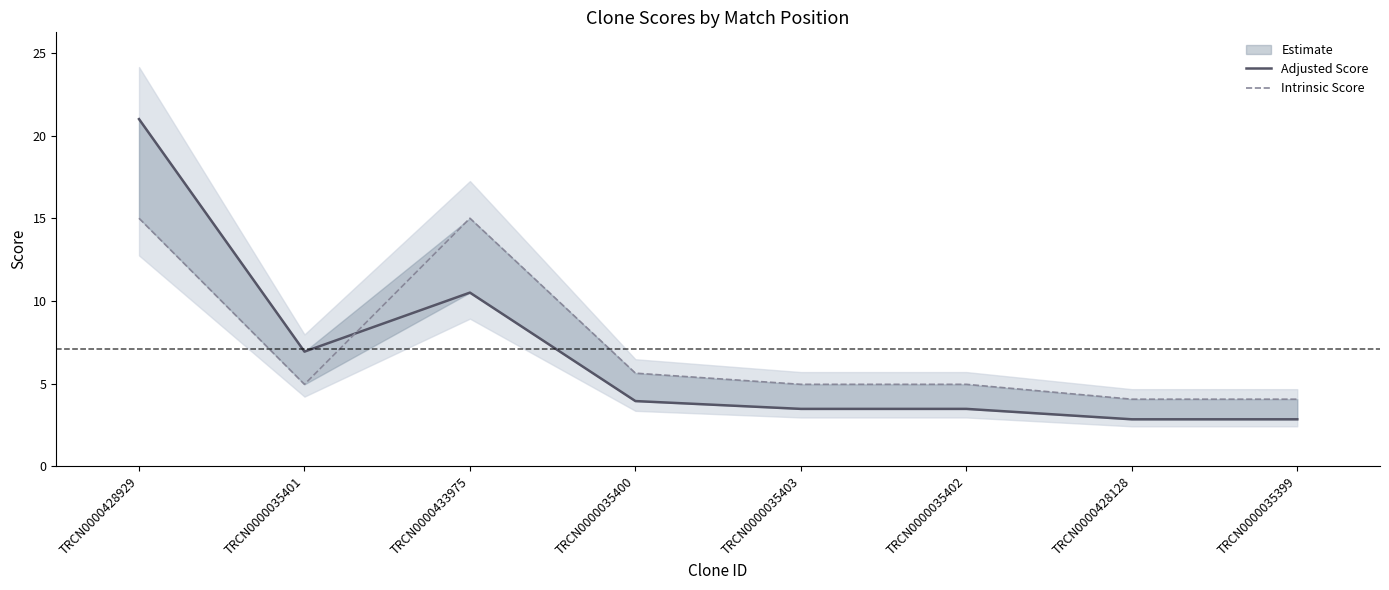

Which series has the widest spread of values?

Adjusted Score